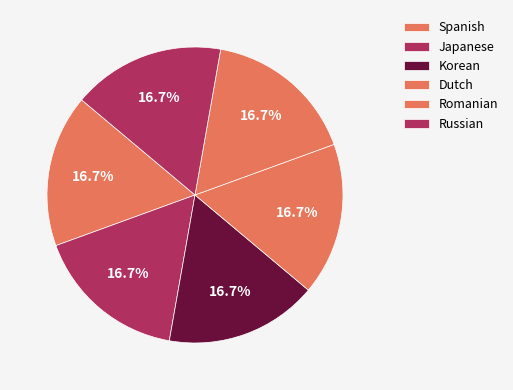

Which slice is the largest?

Spanish